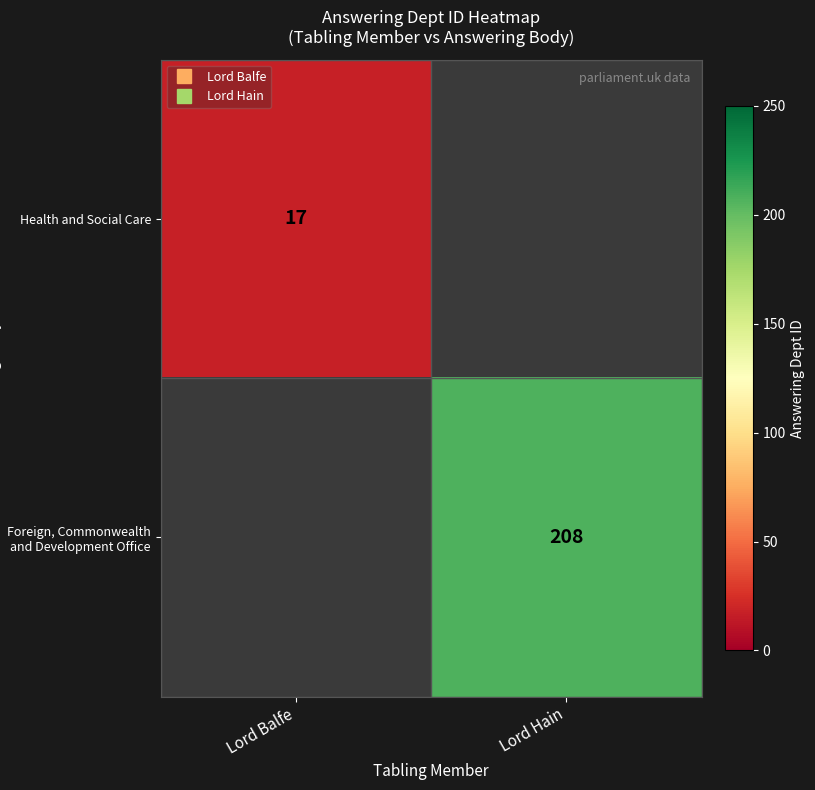

How many positive values does the Foreign, Commonwealth and Development Office series have?

1